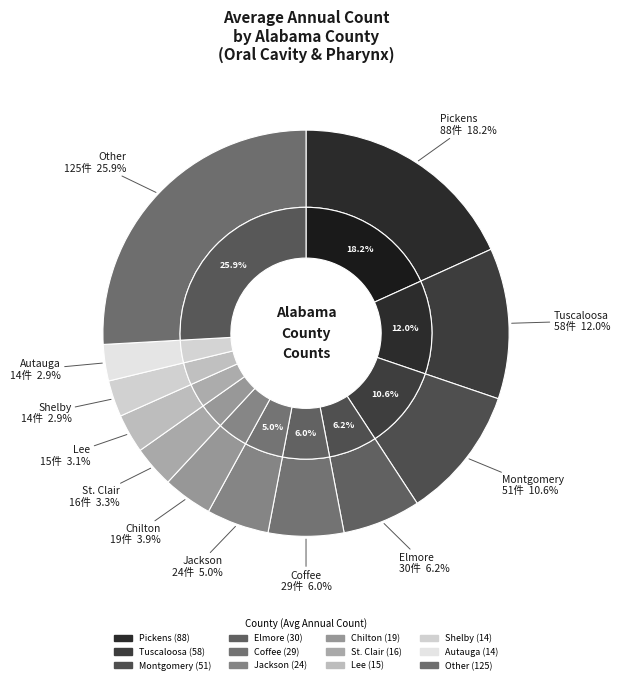

The Tuscaloosa slice represents 4% of the pie. True or false?

False